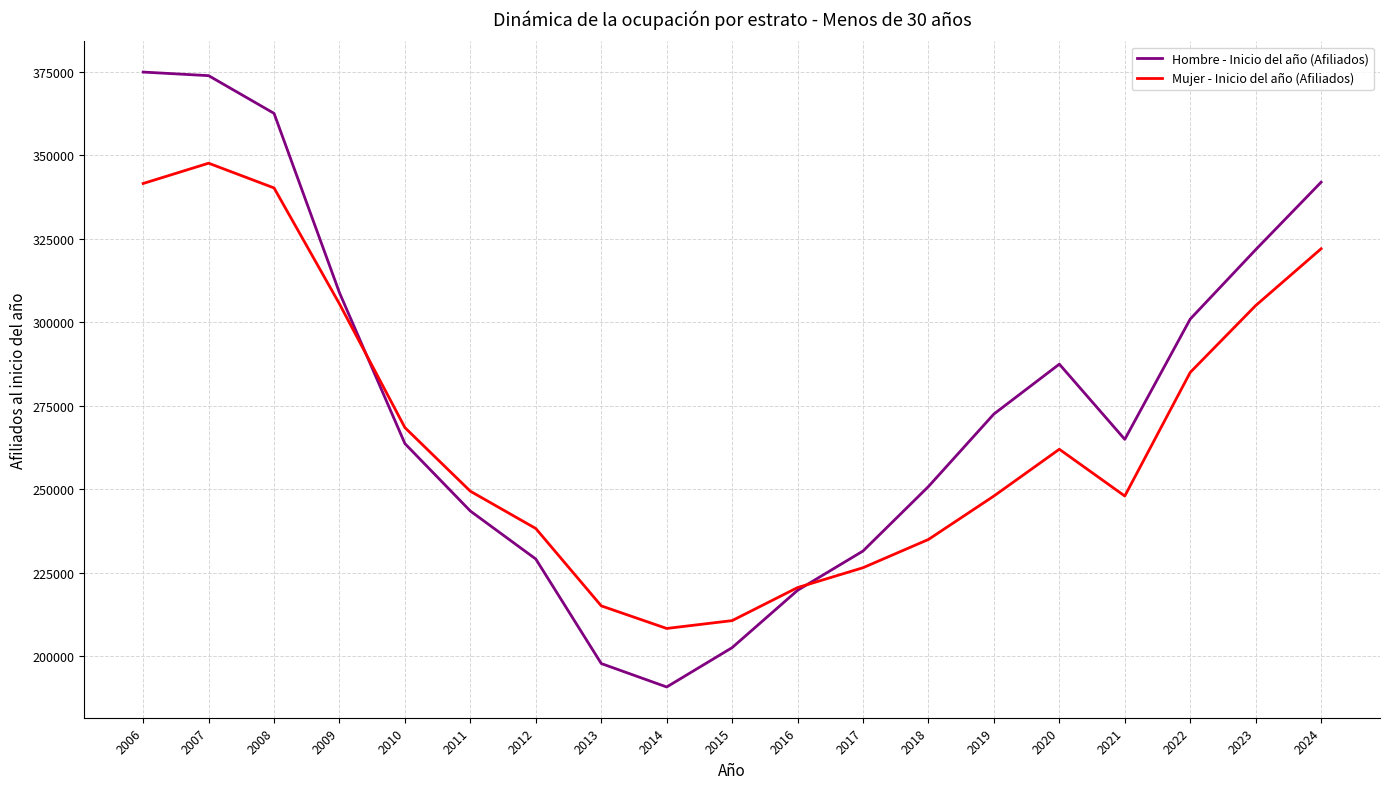

How many values in the Mujer - Inicio del año (Afiliados) series are below 249433?

9